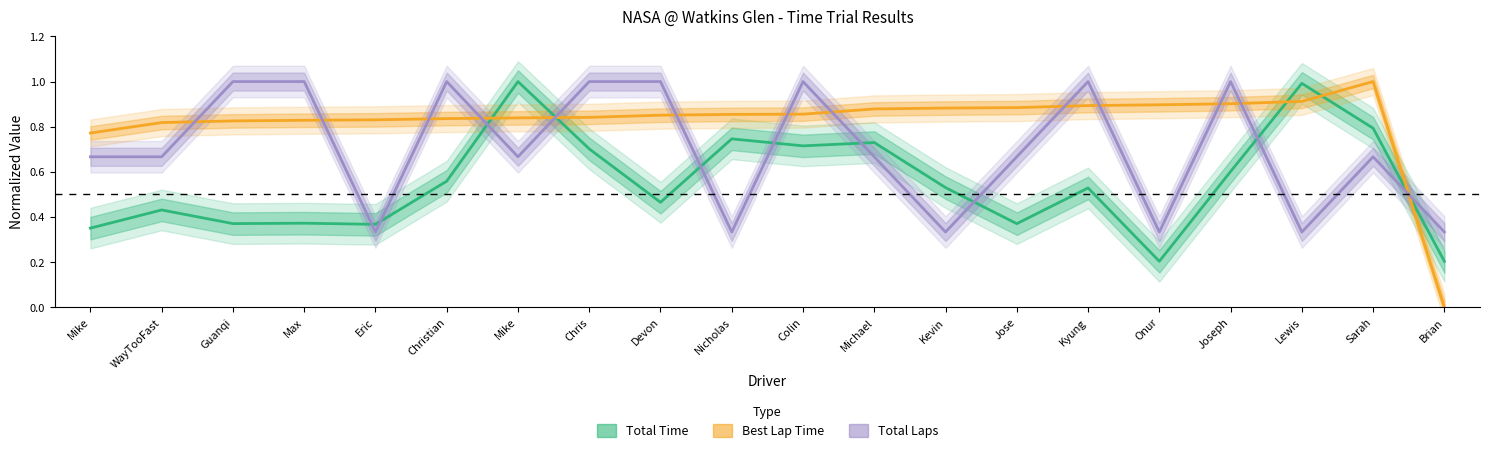

How many lines are shown in the chart?

3